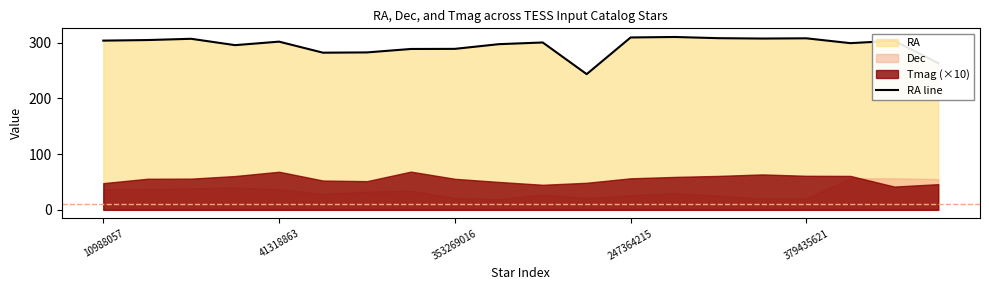

True or false: RA line has a value of 154.7 at 379435621.

False